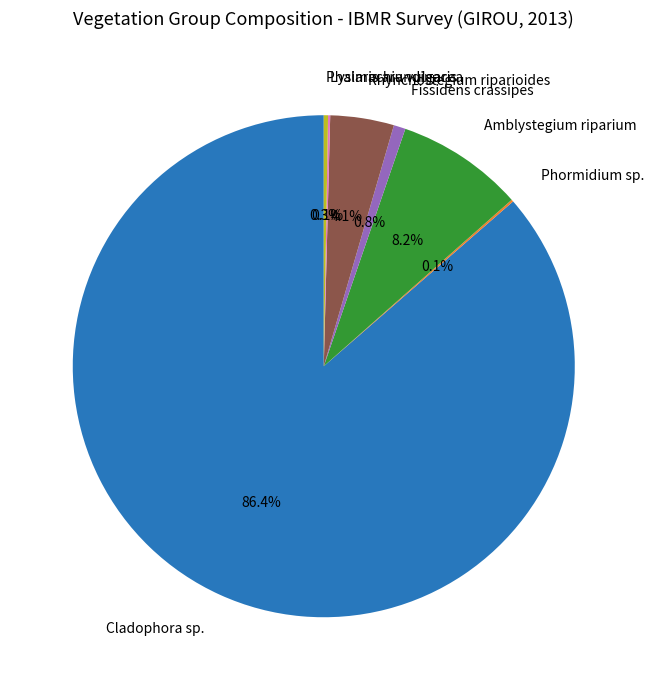

Which slice is the largest?

Cladophora sp.